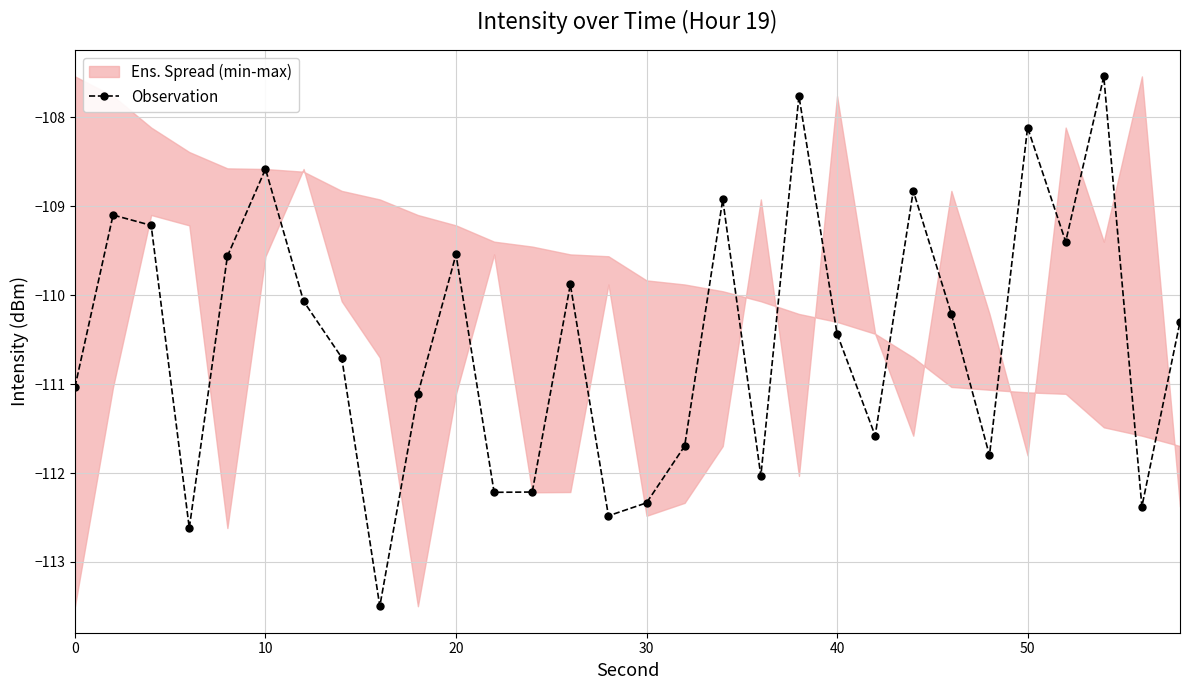

The value of Observation at 30 is -63.2. True or false?

False